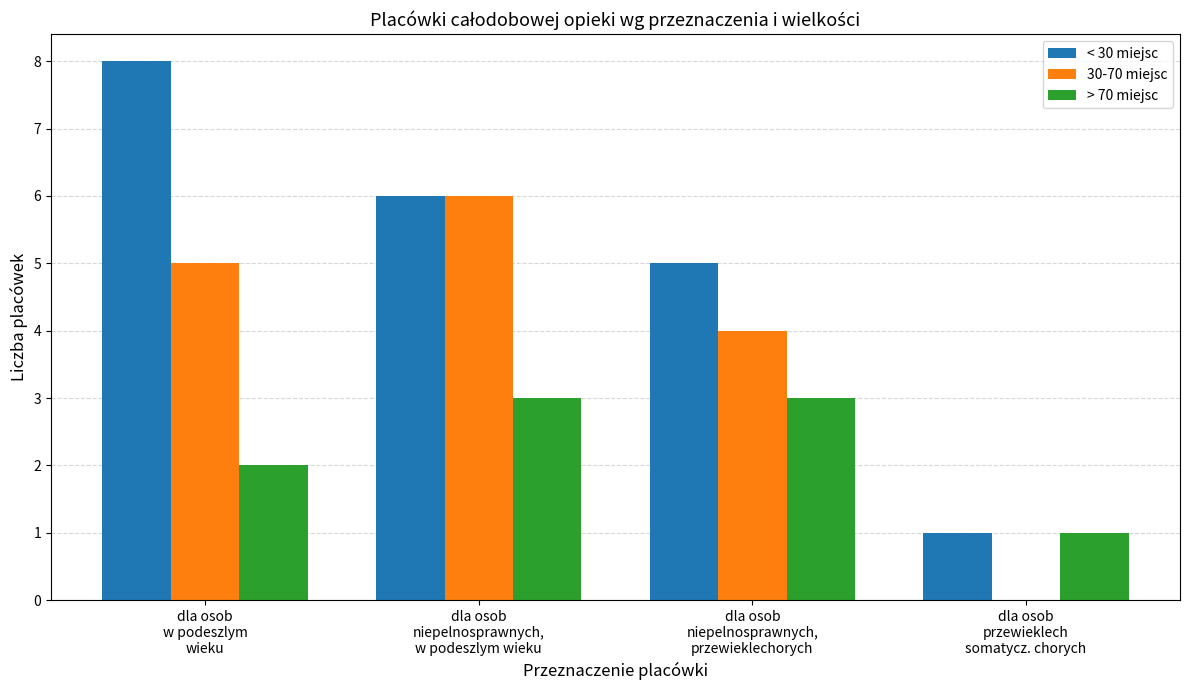

Does the chart contain stacked bars?

No